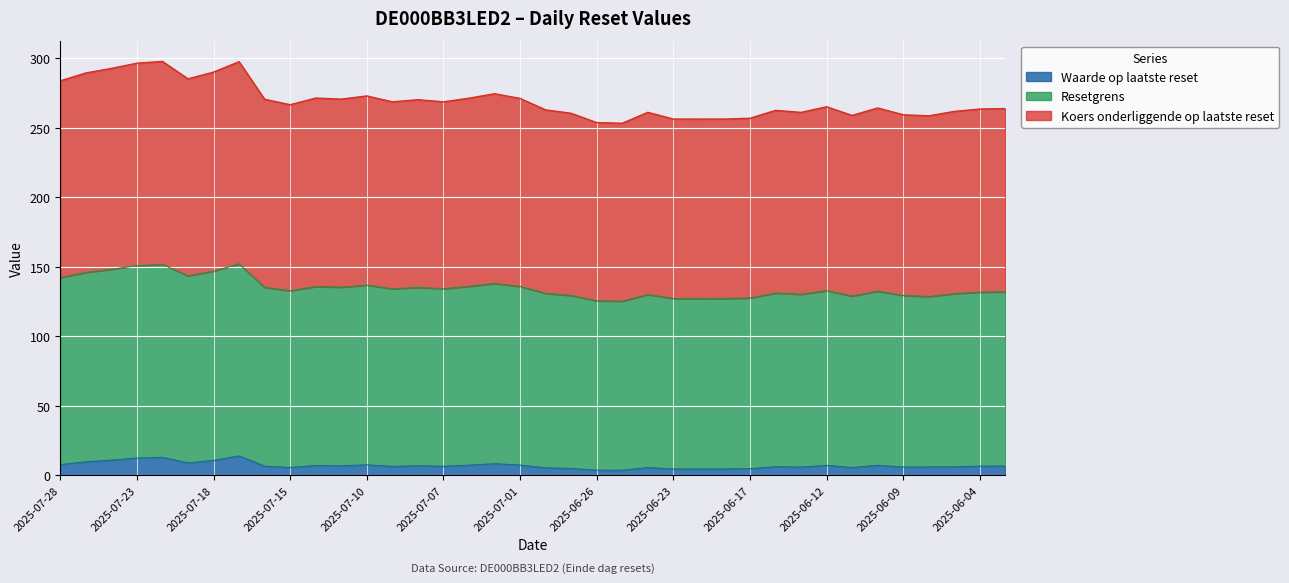

In Resetgrens, how many points are lower than both neighbors (excluding endpoints)?

10